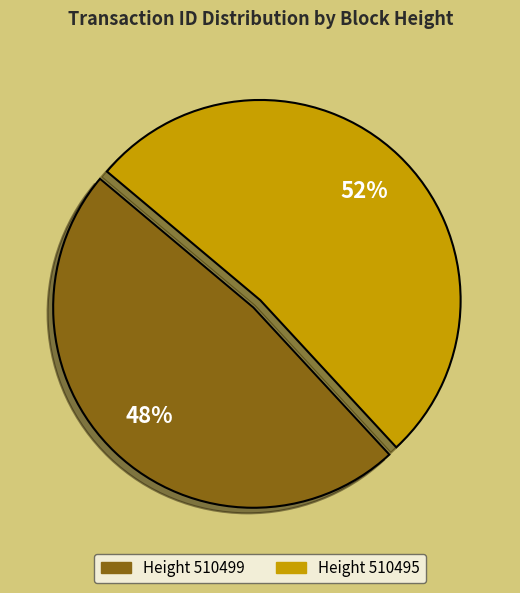

Is there a majority slice in this chart?

Yes